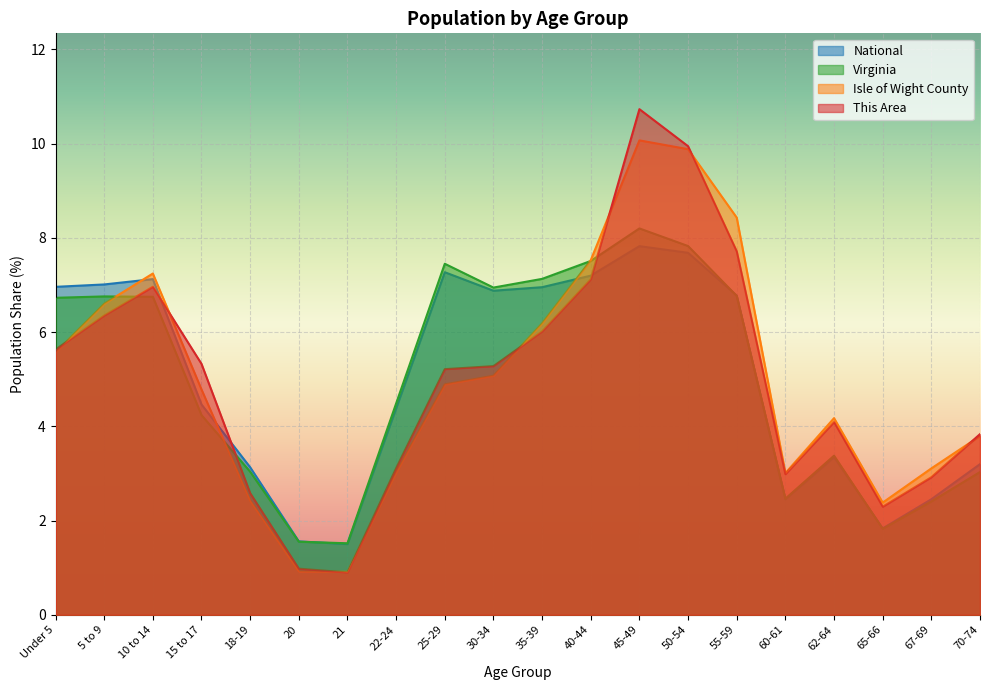

Reading left to right, extract all data points from this chart.

This Area: Under 5=5.6	5 to 9=6.4	10 to 14=7.0	15 to 17=5.3	18-19=2.6	20=1.0	21=0.9	22-24=3.1	25-29=5.2	30-34=5.3	35-39=6.0	40-44=7.1	45-49=10.7	50-54=9.9	55-59=7.7	60-61=3.0	62-64=4.1	65-66=2.3	67-69=2.9	70-74=3.8
Isle of Wight County: Under 5=5.6	5 to 9=6.6	10 to 14=7.2	15 to 17=4.8	18-19=2.4	20=0.9	21=0.9	22-24=3.0	25-29=4.9	30-34=5.1	35-39=6.2	40-44=7.5	45-49=10.1	50-54=9.9	55-59=8.4	60-61=3.0	62-64=4.2	65-66=2.4	67-69=3.1	70-74=3.8
Virginia: Under 5=6.7	5 to 9=6.8	10 to 14=6.8	15 to 17=4.2	18-19=3.0	20=1.6	21=1.5	22-24=4.5	25-29=7.5	30-34=6.9	35-39=7.1	40-44=7.5	45-49=8.2	50-54=7.8	55-59=6.8	60-61=2.5	62-64=3.4	65-66=1.8	67-69=2.4	70-74=3.0
National: Under 5=7.0	5 to 9=7.0	10 to 14=7.1	15 to 17=4.5	18-19=3.1	20=1.6	21=1.5	22-24=4.4	25-29=7.3	30-34=6.9	35-39=7.0	40-44=7.2	45-49=7.8	50-54=7.7	55-59=6.8	60-61=2.5	62-64=3.3	65-66=1.8	67-69=2.5	70-74=3.2